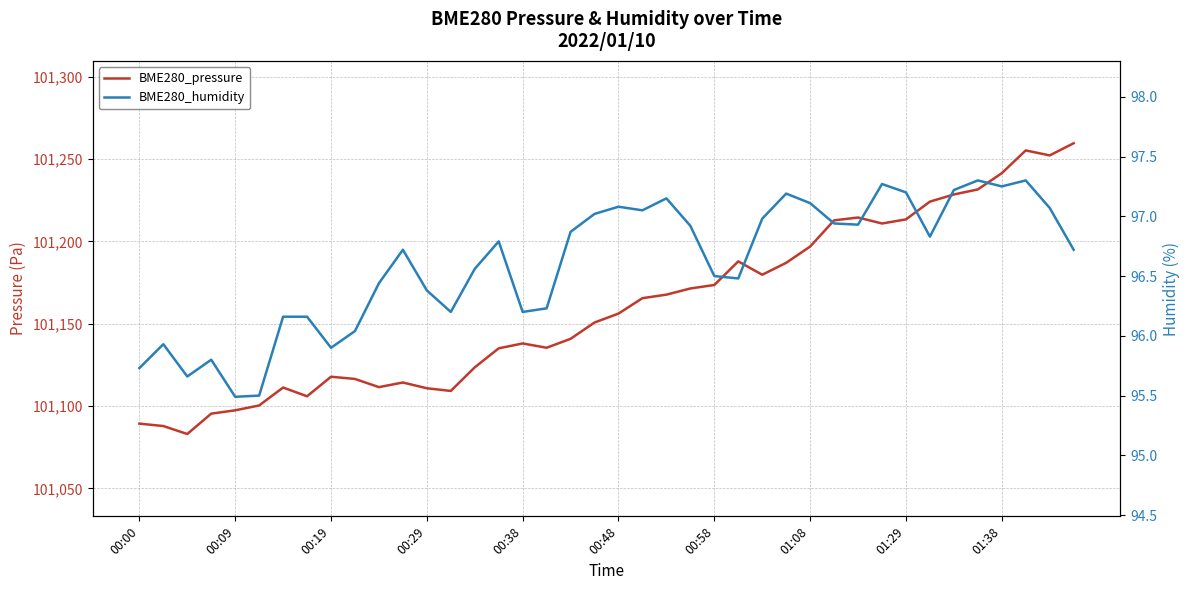

The BME280_humidity series shows 143.8 at 31. True or false?

False